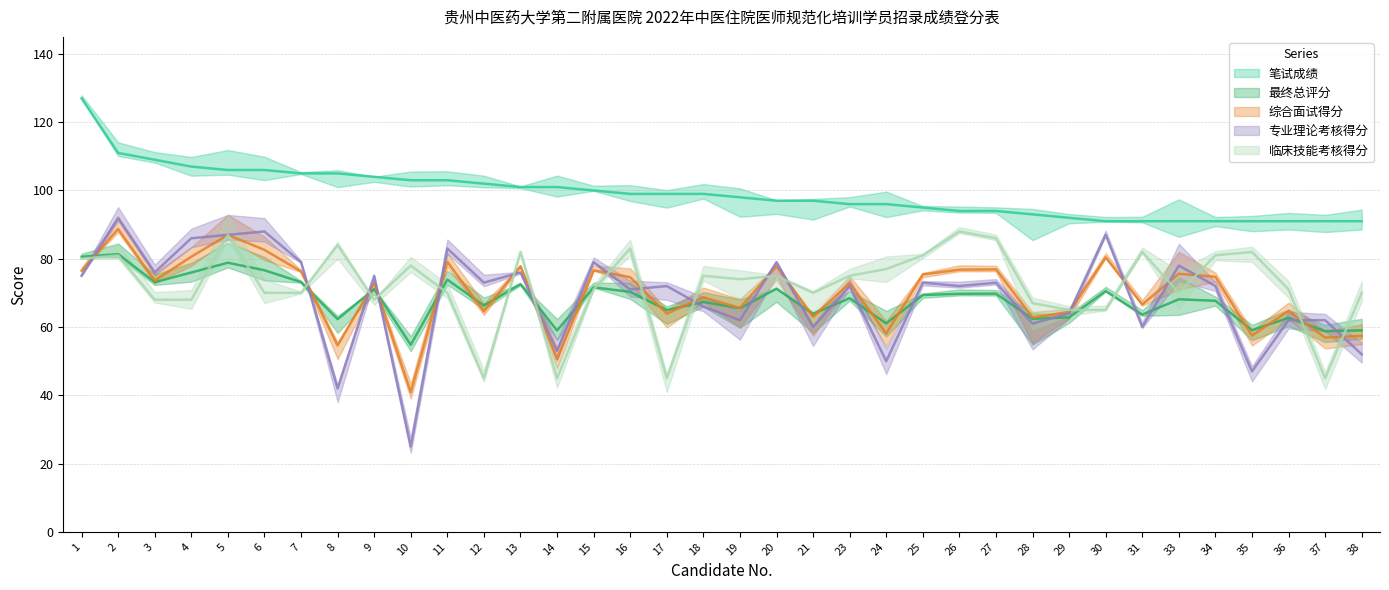

How many lines are shown in the chart?

5